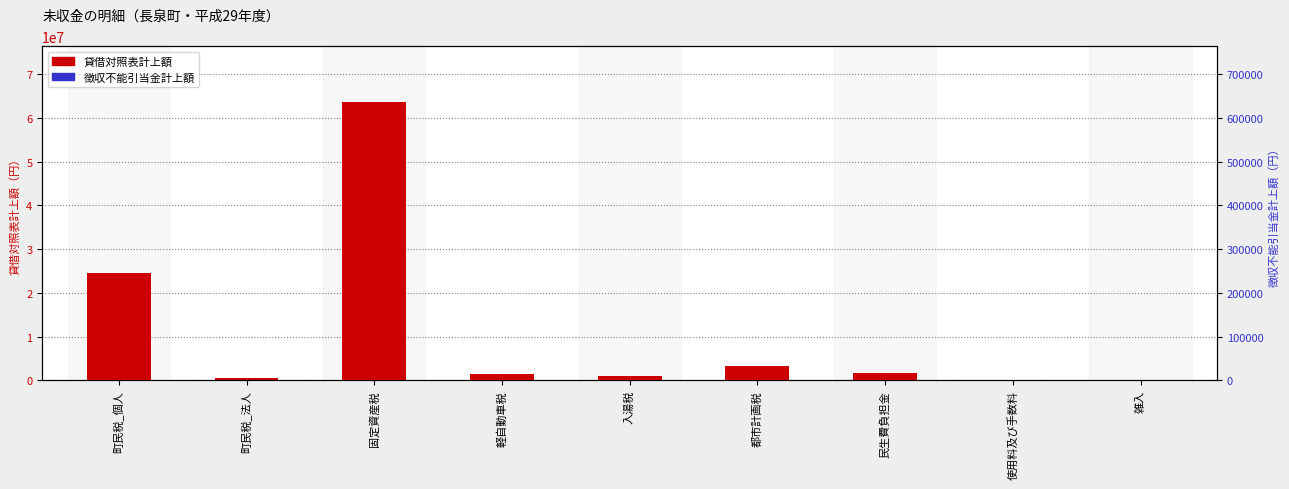

Which series has the largest total across all categories?

貸借対照表計上額